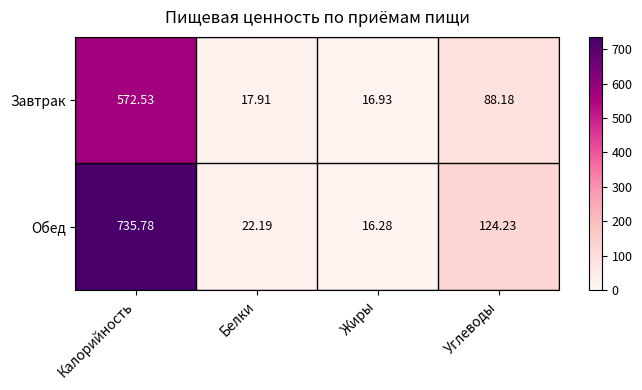

Which category has the lowest value in the Обед series?

Жиры